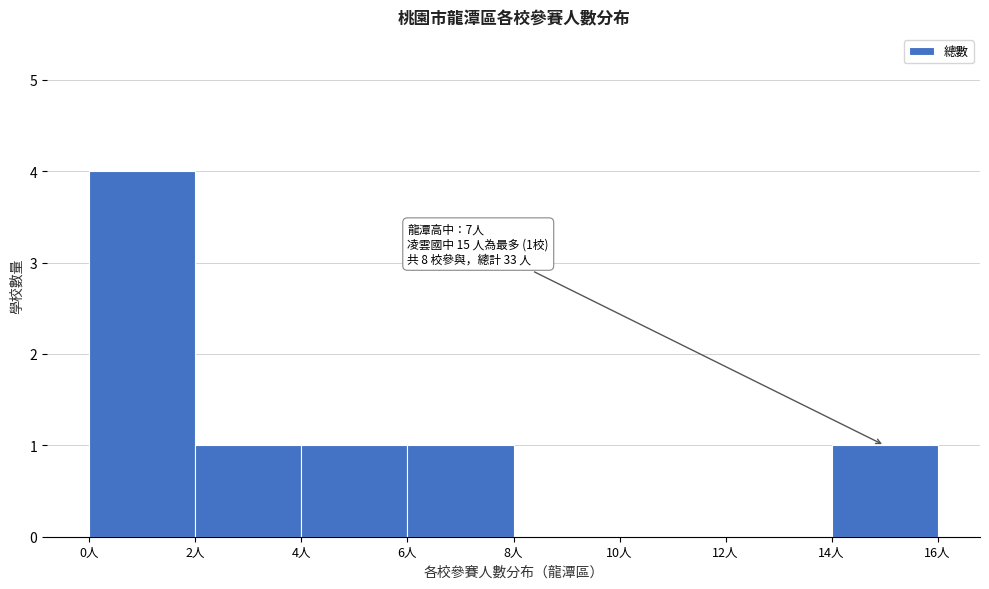

Over which range of the x-axis is the bar tallest?

0 to 2